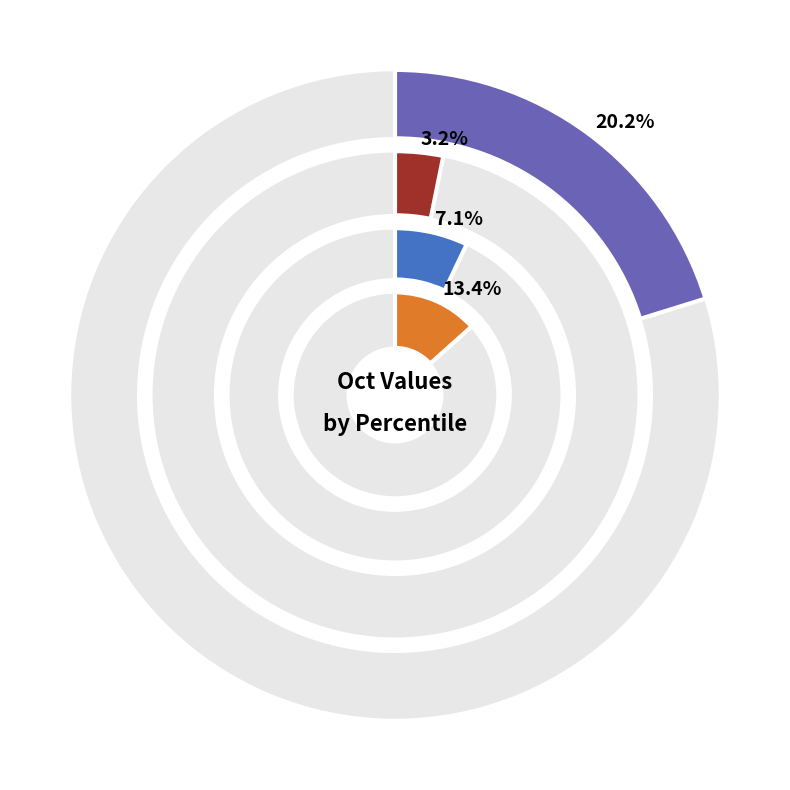

Is pct55 the majority of the pie?

No